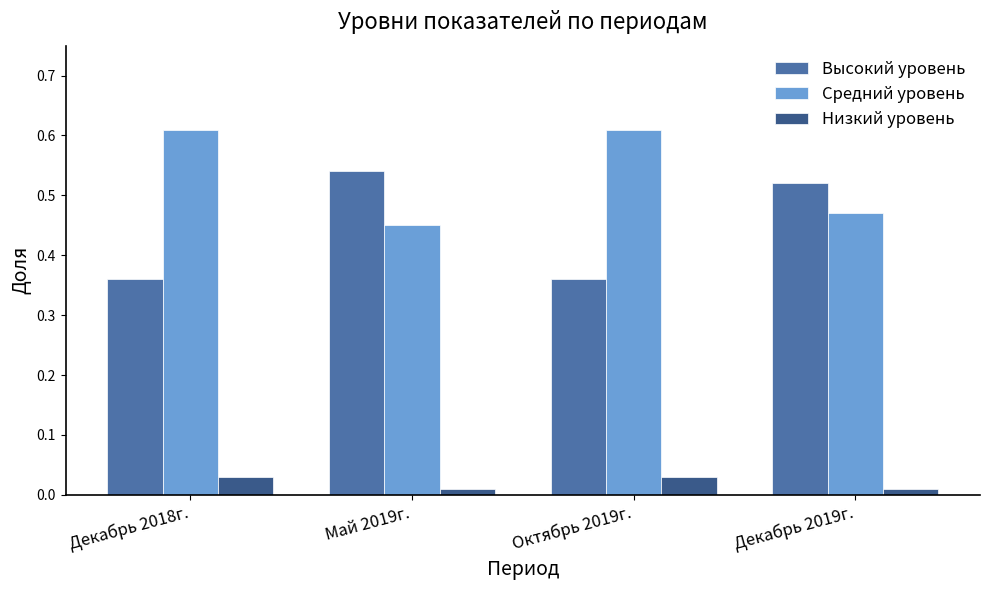

The value of Высокий уровень at Октябрь 2019г. is 0.5. True or false?

False